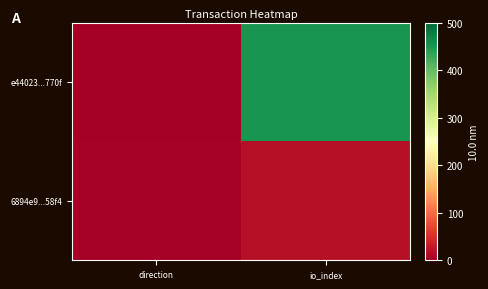

What is the spread (max minus min) of values at io_index?

435